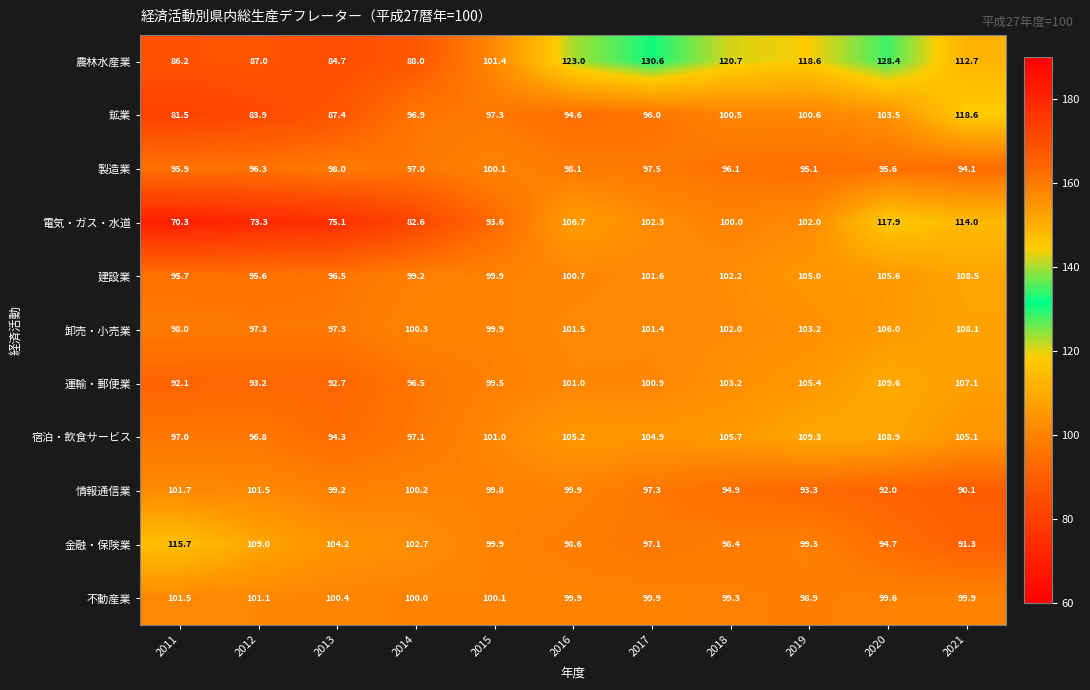

What is the sum of the 運輸・郵便業 values at 2014 and 2020?

206.1